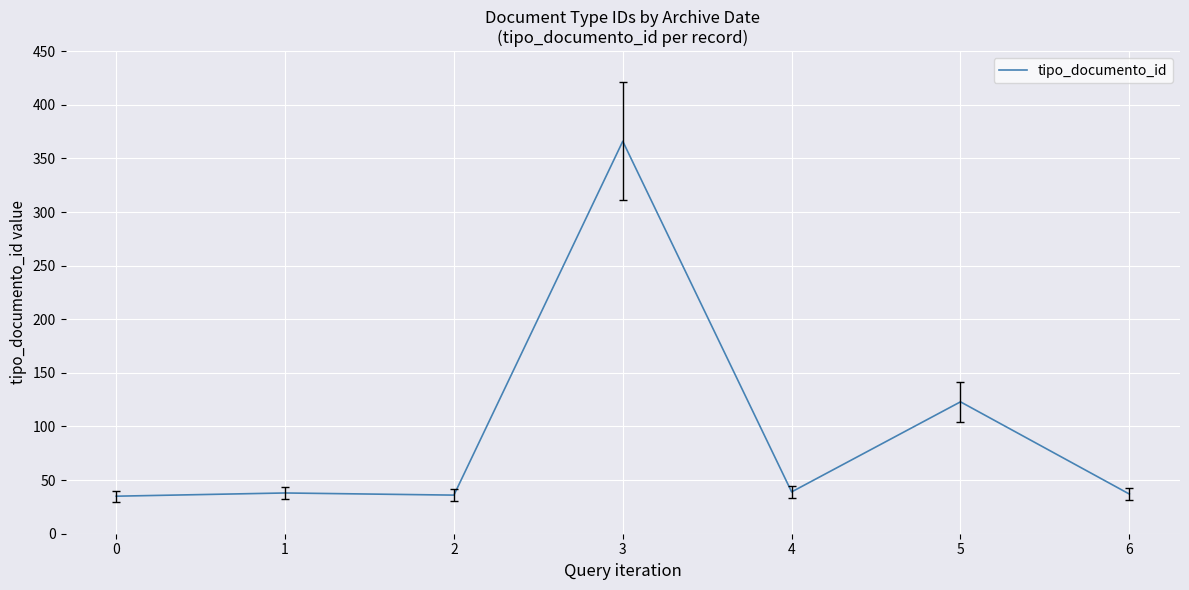

What is the minimum value shown in the chart?

35